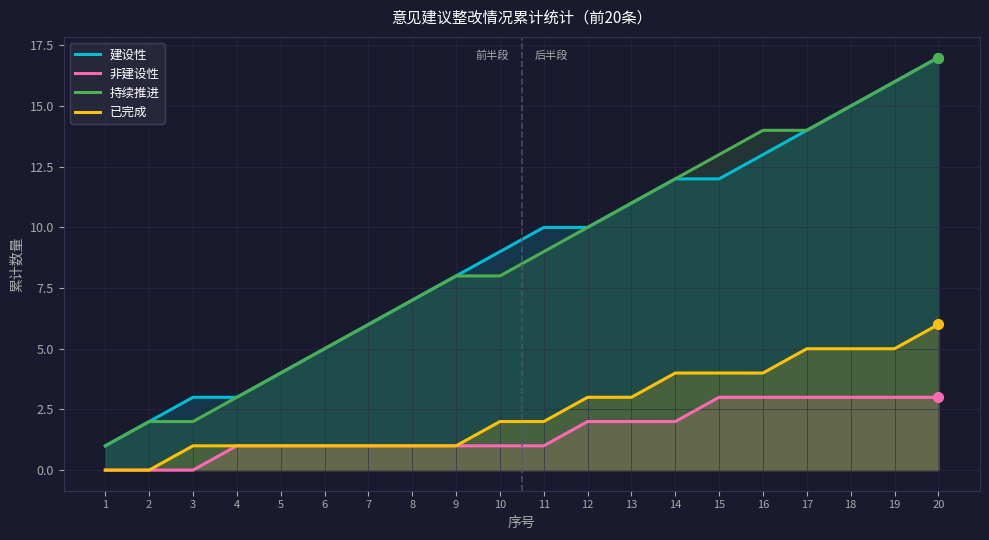

Which series has the largest total across all categories?

建设性